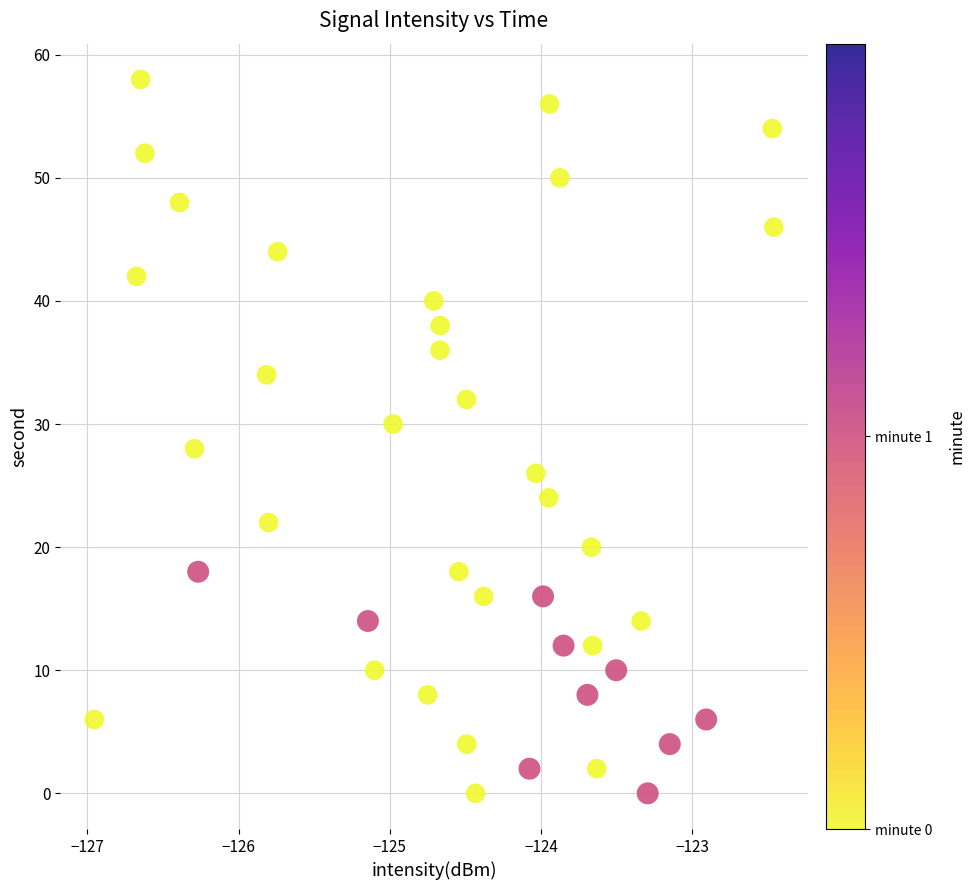

What is the range of Y values (max minus min)?

58